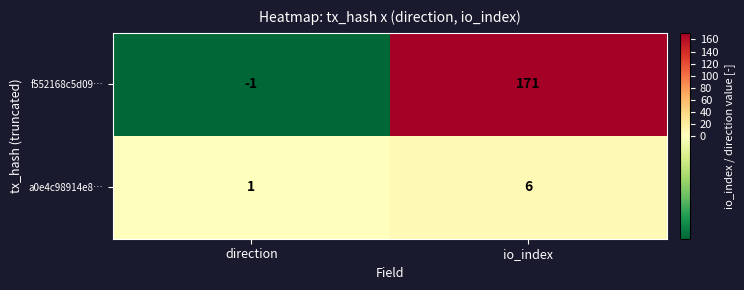

Reading right to left, list all the values displayed in this chart.

f552168c5d09…: 171	-1
a0e4c98914e8…: 6	1